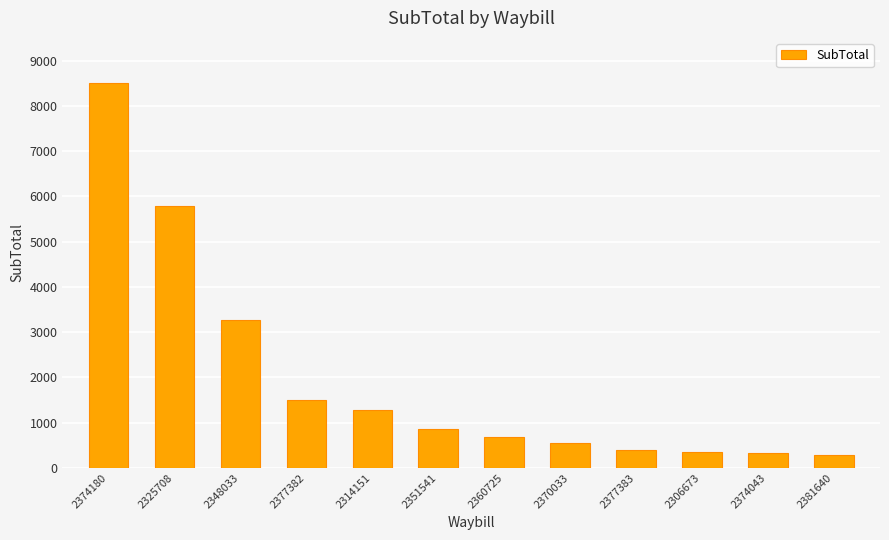

Is it true that the value at 2351541 is 851.6?

True